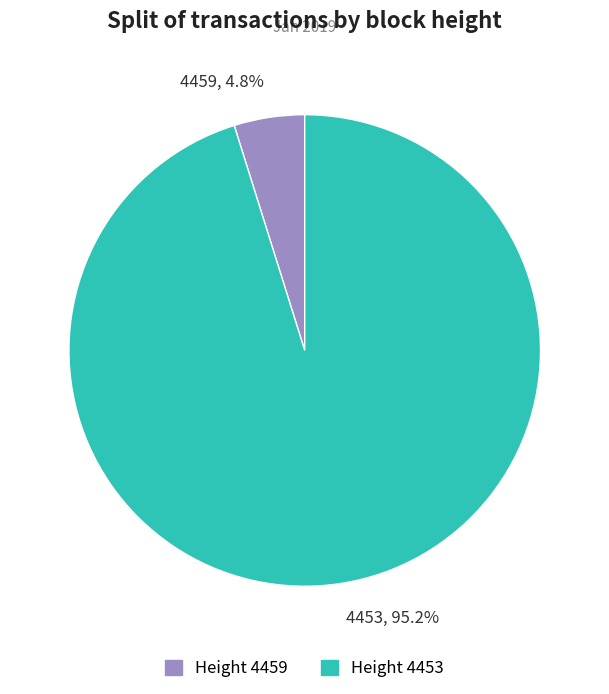

Which category has the smallest portion of the pie?

4459